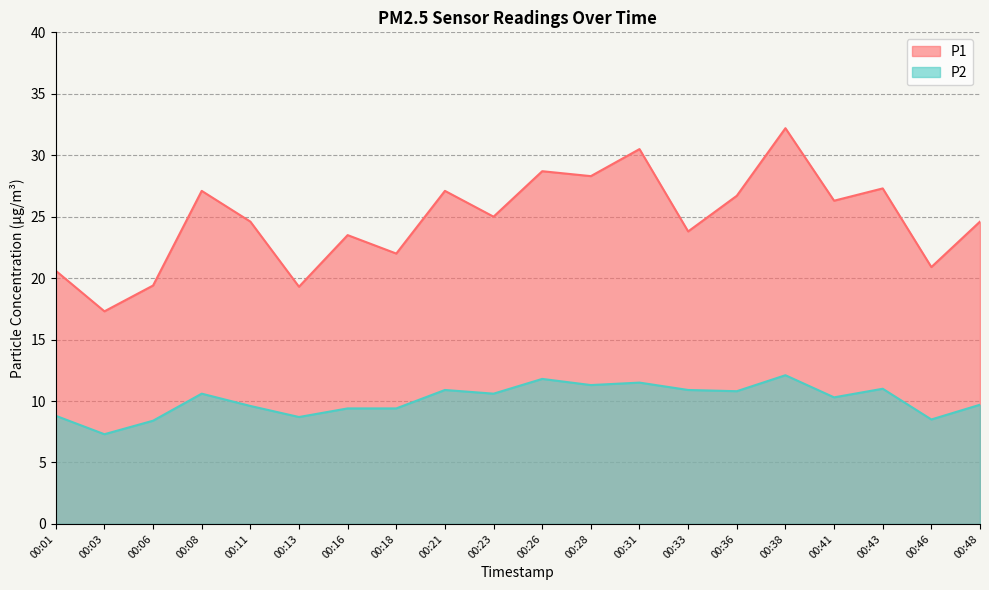

How many lines are shown in the chart?

2